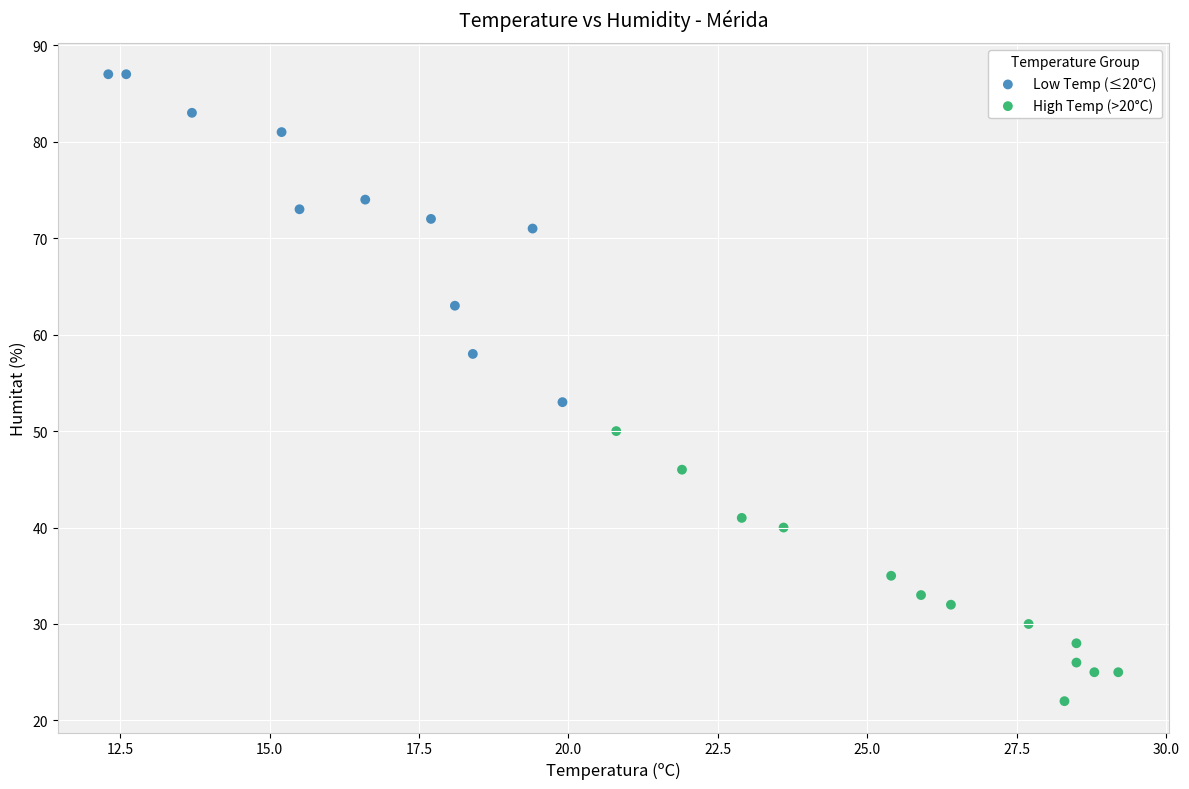

Which series contains the highest Y value?

Low Temp (≤20°C)